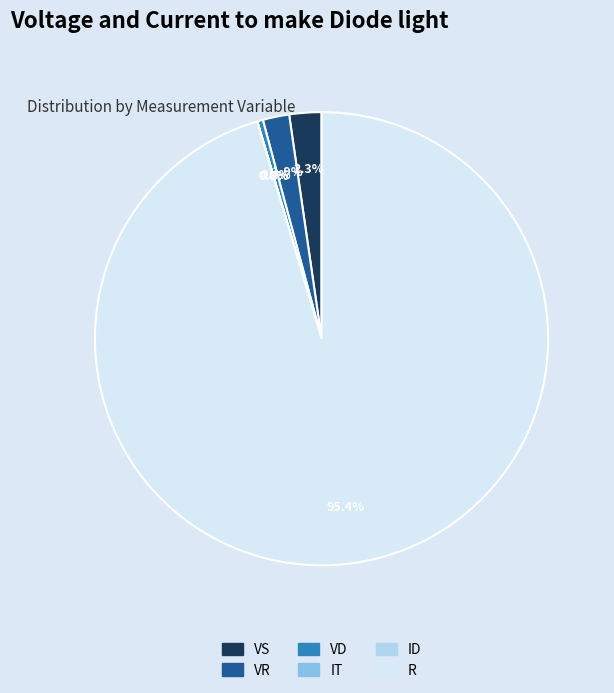

Between VD and VS, which is larger?

VS